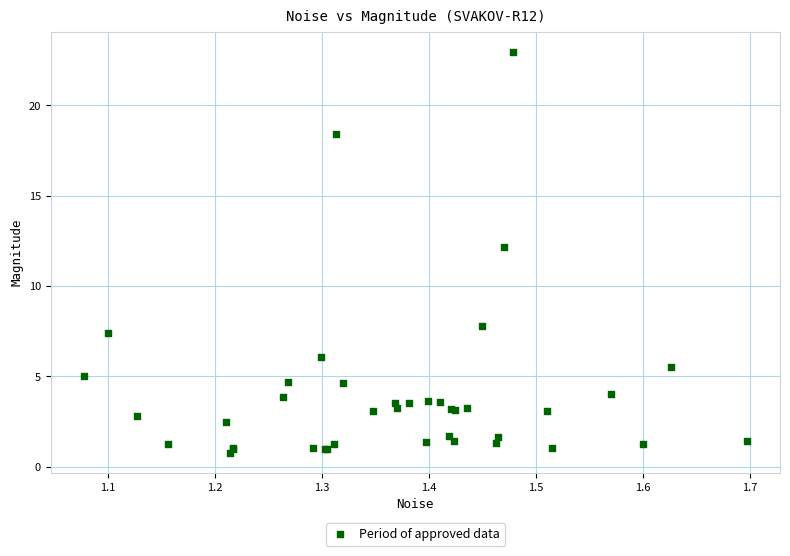

What Y value in the scatter plot is closest to 11?

12.2